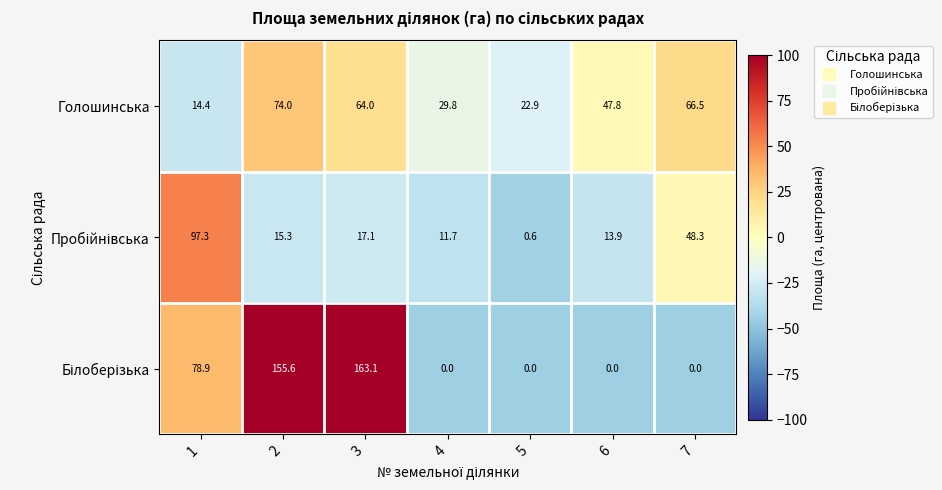

What is the lowest value of the Голошинська series?

14.4